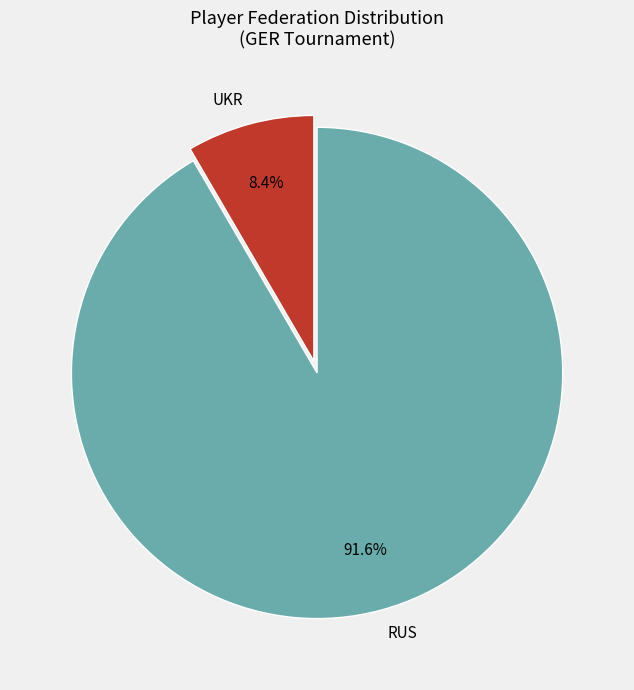

What is the total percentage of UKR and RUS?

100.0%